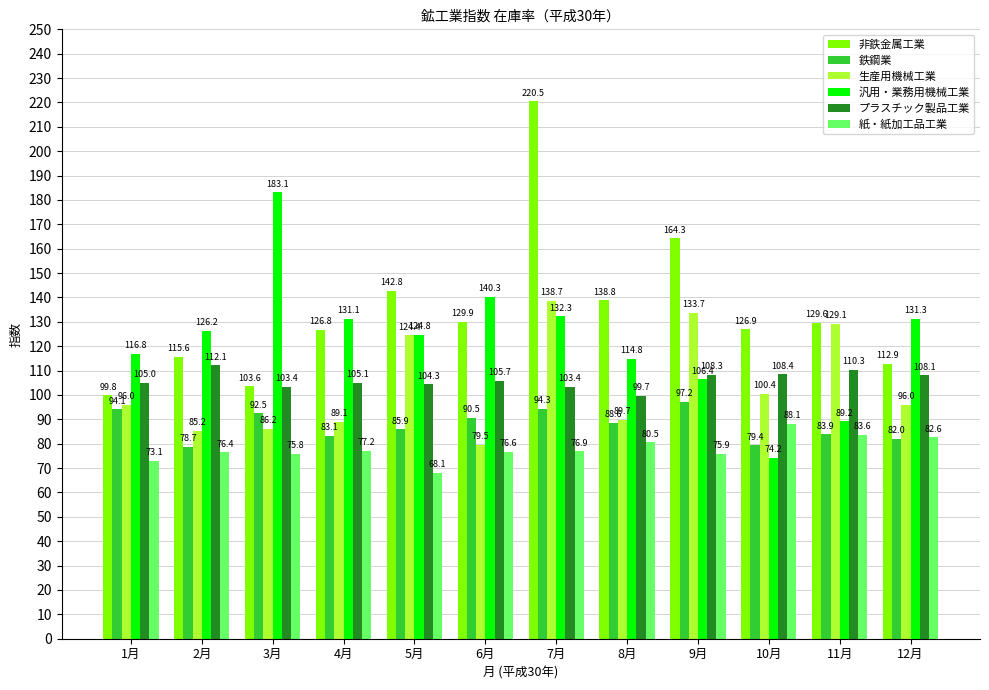

Rank the series at 10月 from lowest to highest value.

汎用・業務用機械工業, 鉄鋼業, 紙・紙加工品工業, 生産用機械工業, プラスチック製品工業, 非鉄金属工業